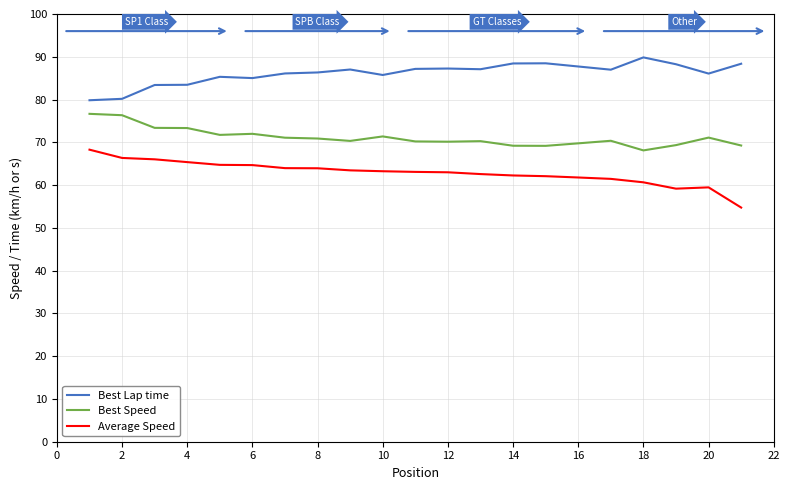

How many lines are shown in the chart?

3